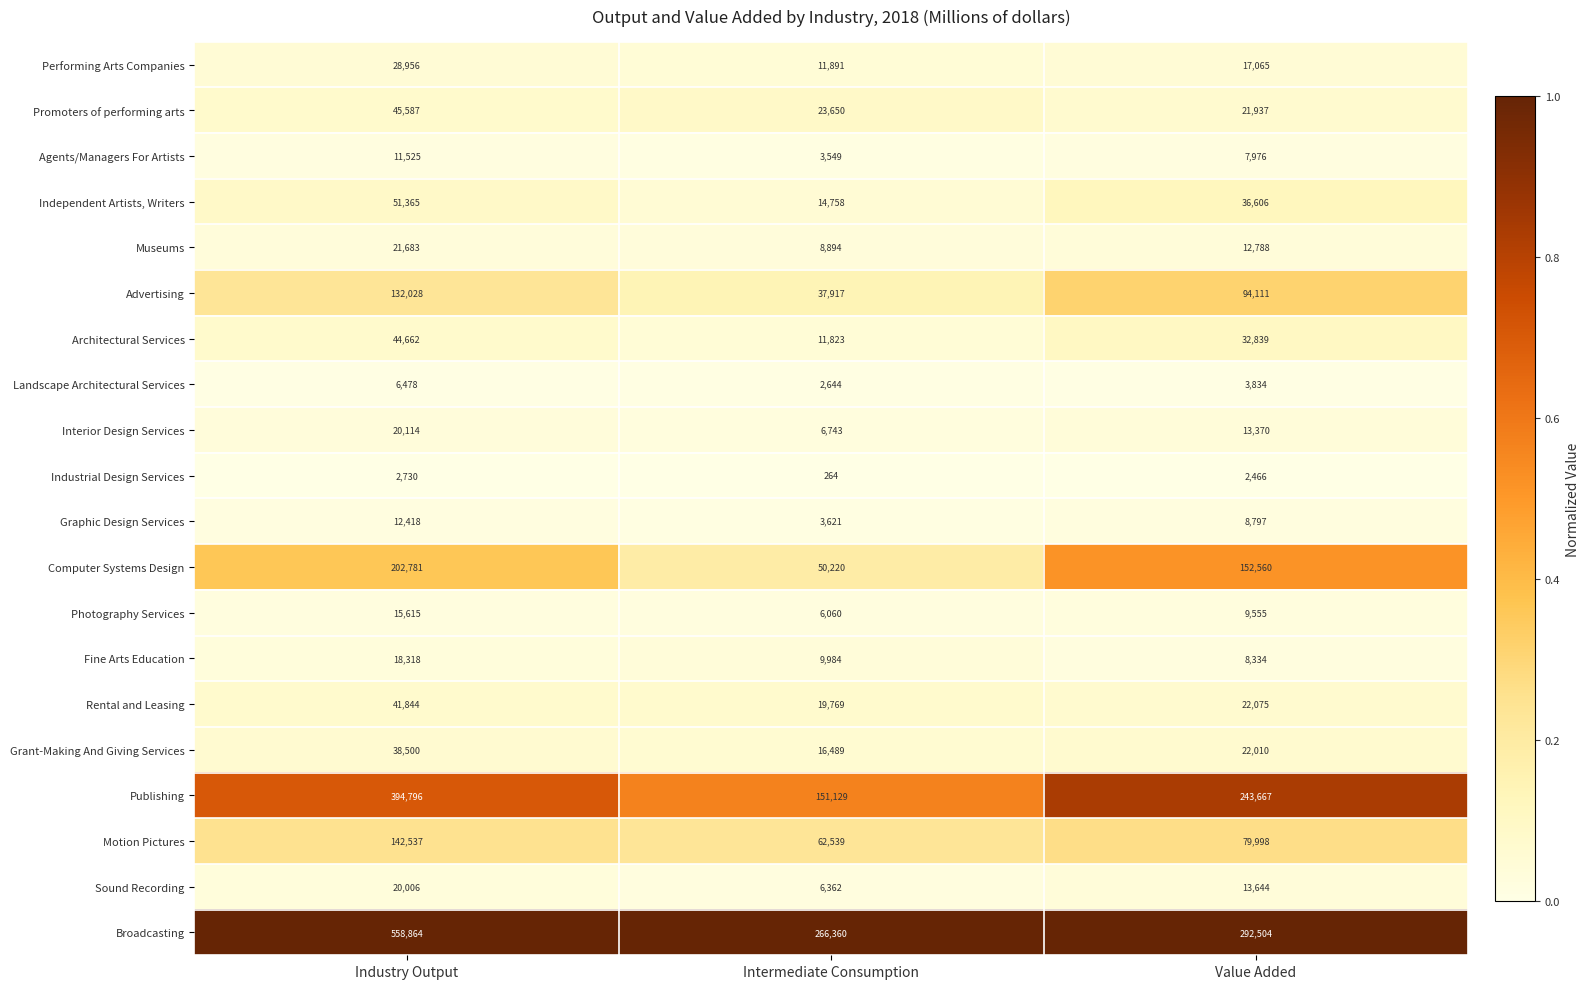

Which series changed the most between Industry Output and Intermediate Consumption?

Broadcasting